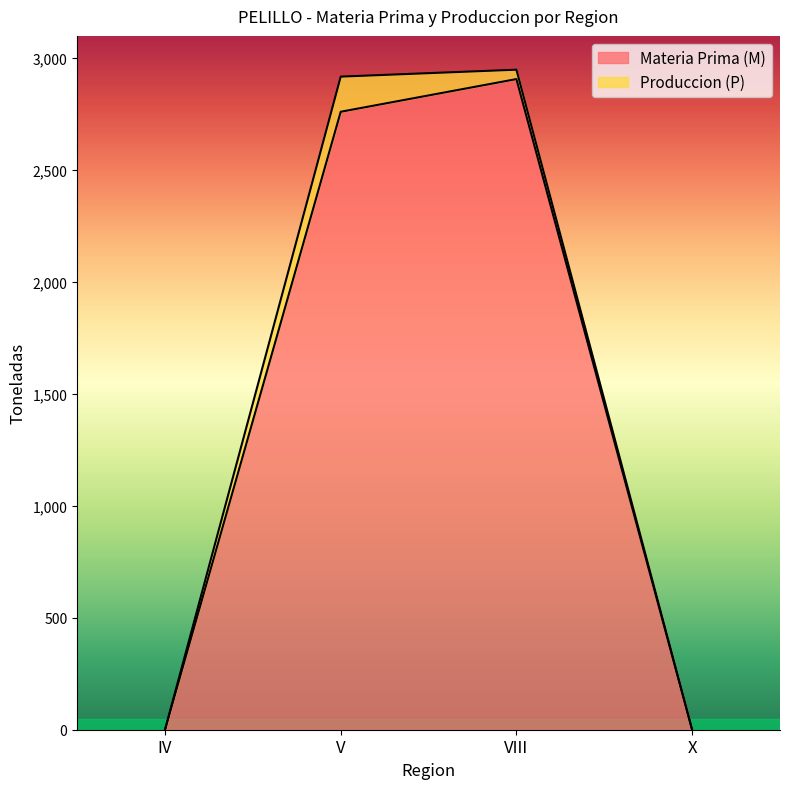

List the labels in order of value, largest first.

VIII, V, IV, X